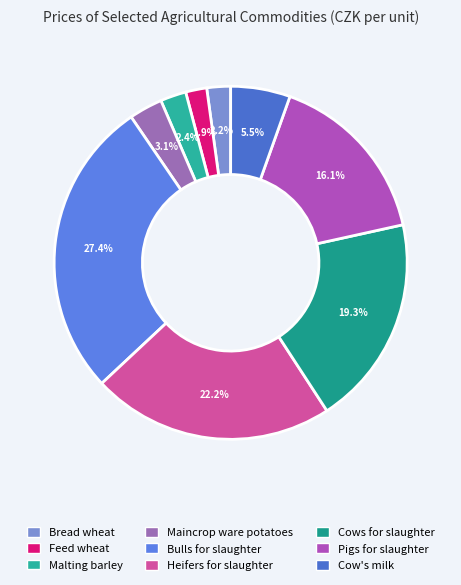

To the nearest percent, what is the difference between the Bulls for slaughter and Malting barley slice percentages?

25%